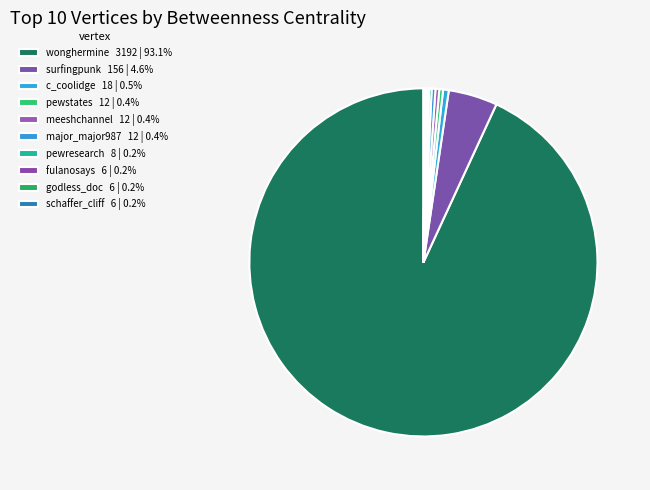

What percentage is NOT represented by c_coolidge?

99.5%